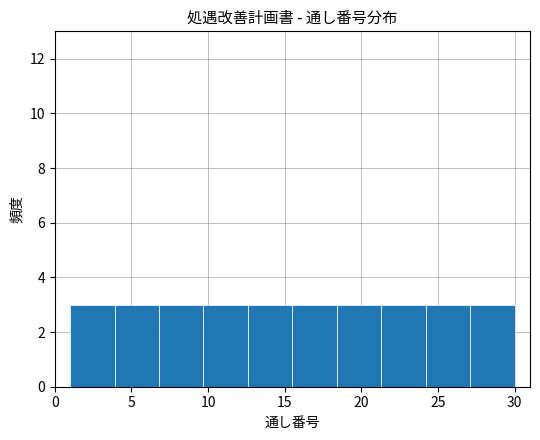

Reading left to right, list every bar in this chart as the range it spans on the x-axis followed by its height. Neither the bar edges nor the heights are printed on the chart, so give them approximately, as read against the axes.

1.0 to 3.9: 3
3.9 to 6.8: 3
6.8 to 9.7: 3
9.7 to 12.6: 3
12.6 to 15.5: 3
15.5 to 18.4: 3
18.4 to 21.3: 3
21.3 to 24.2: 3
24.2 to 27.1: 3
27.1 to 30.0: 3